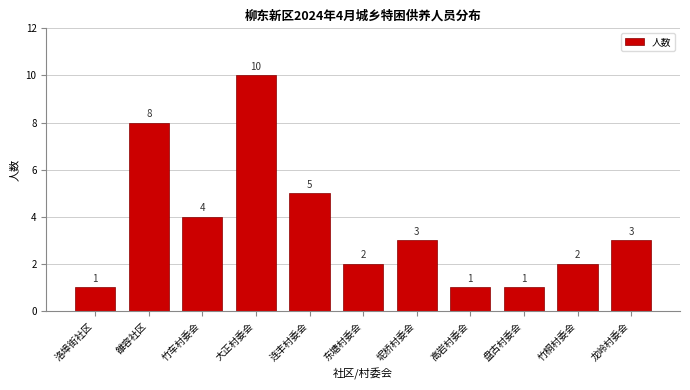

Reading left to right, what are all the values shown in this chart?

1	8	4	10	5	2	3	1	1	2	3